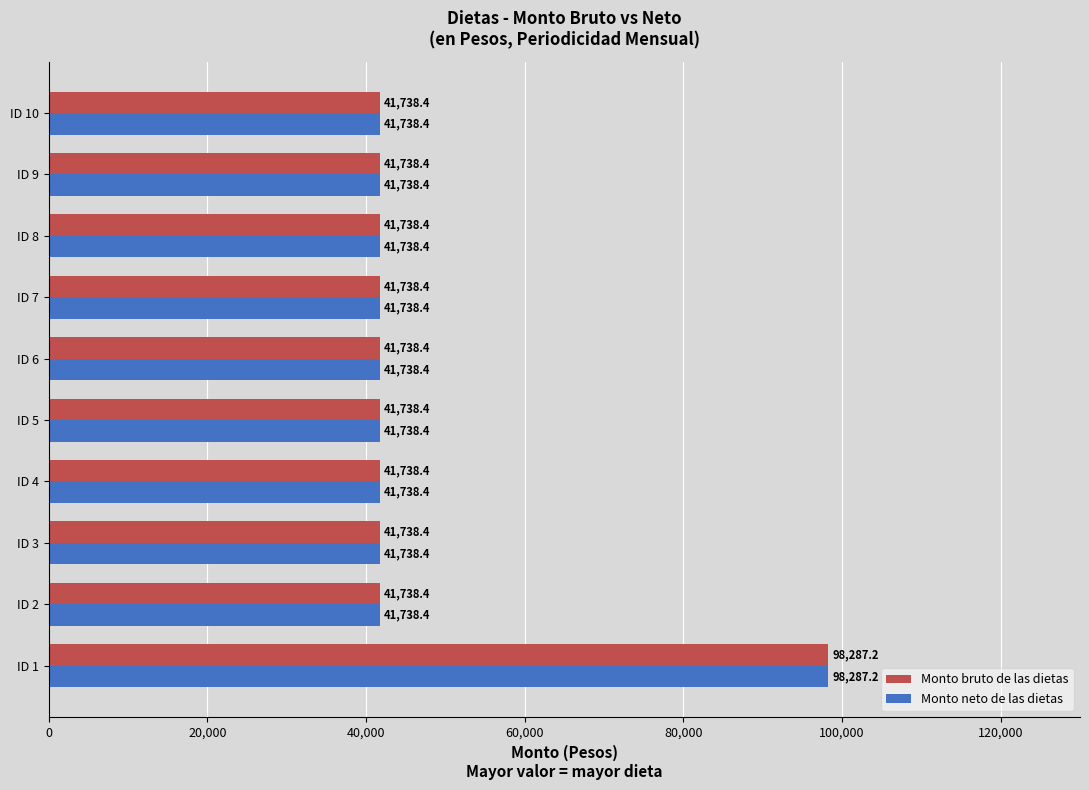

What is the average value of the Monto neto de las dietas series?

47393.3